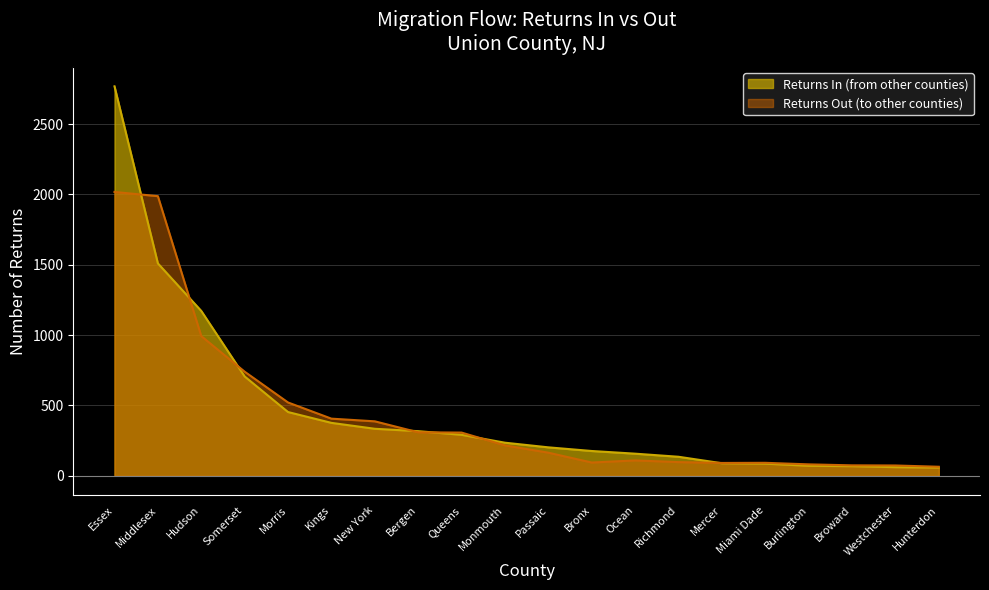

What is the difference between the maximum and minimum values in the Returns_in series?

2711